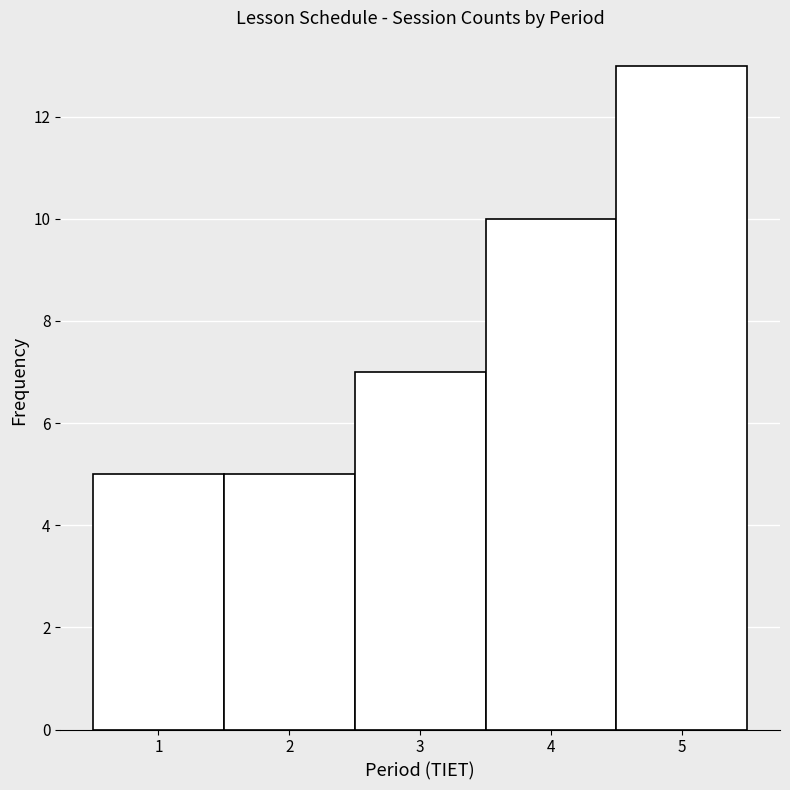

What is the height of the bar covering 1.5 to 2.5 on the x-axis? The values are not printed on the chart, so give them approximately, as read against the axis.

5